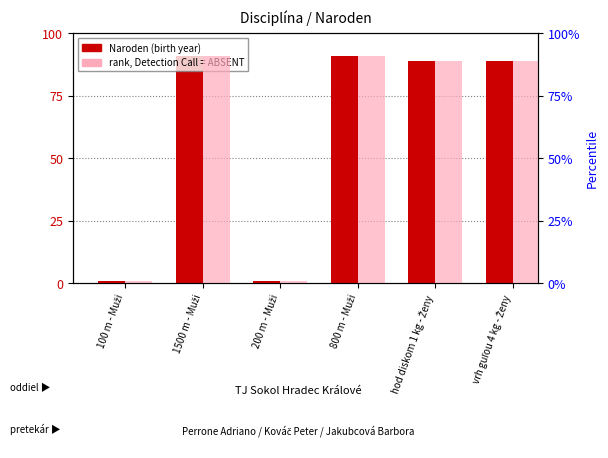

What is the highest value of the rank series?

91